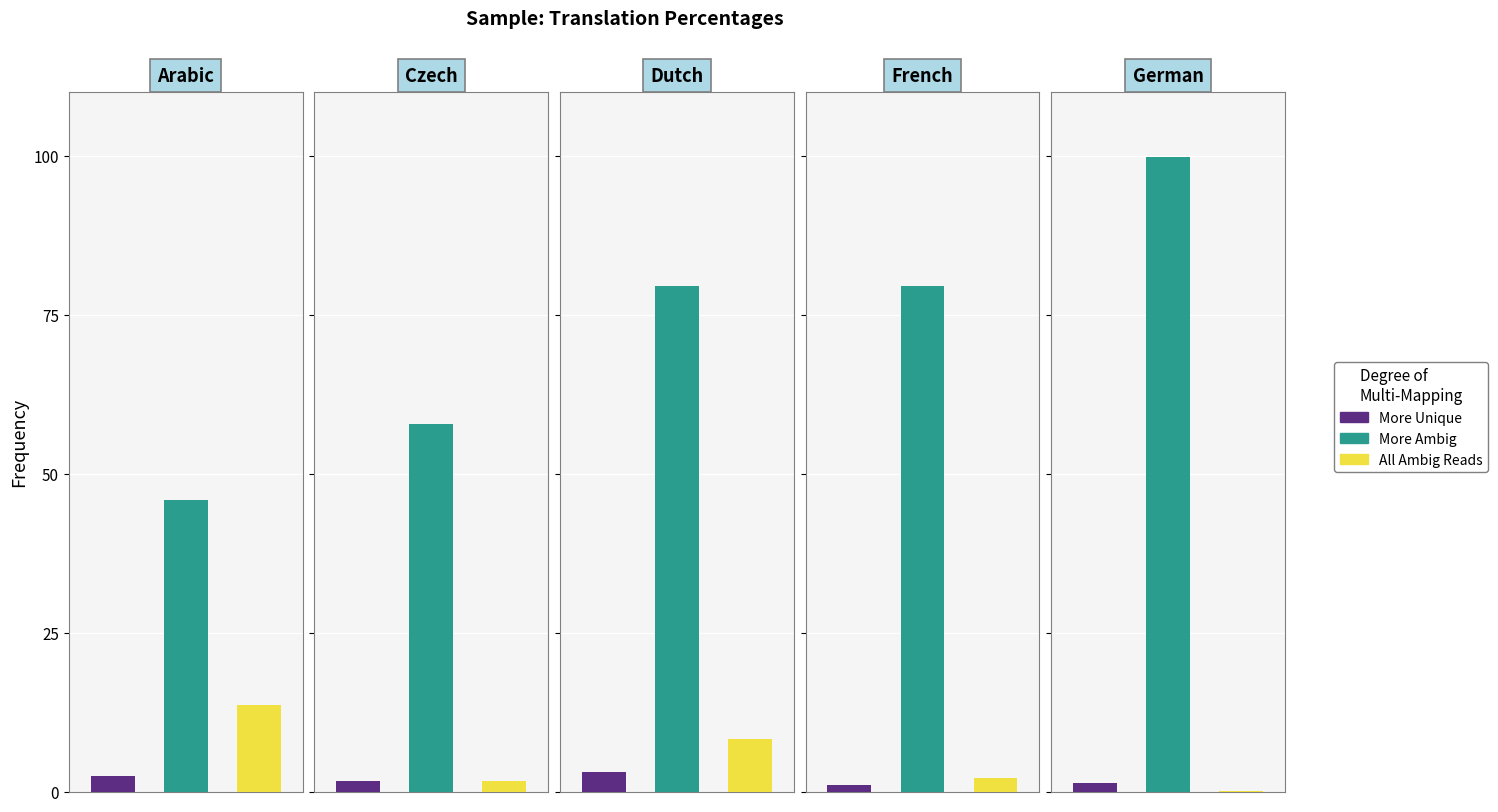

What is the maximum value shown in the chart?

99.8